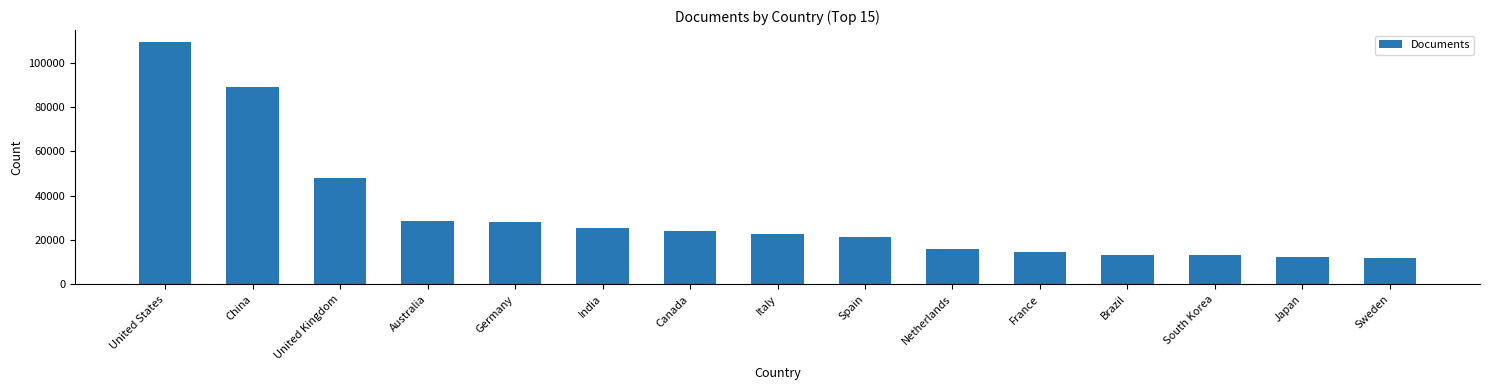

At which label is the value closest to 60583?

United Kingdom